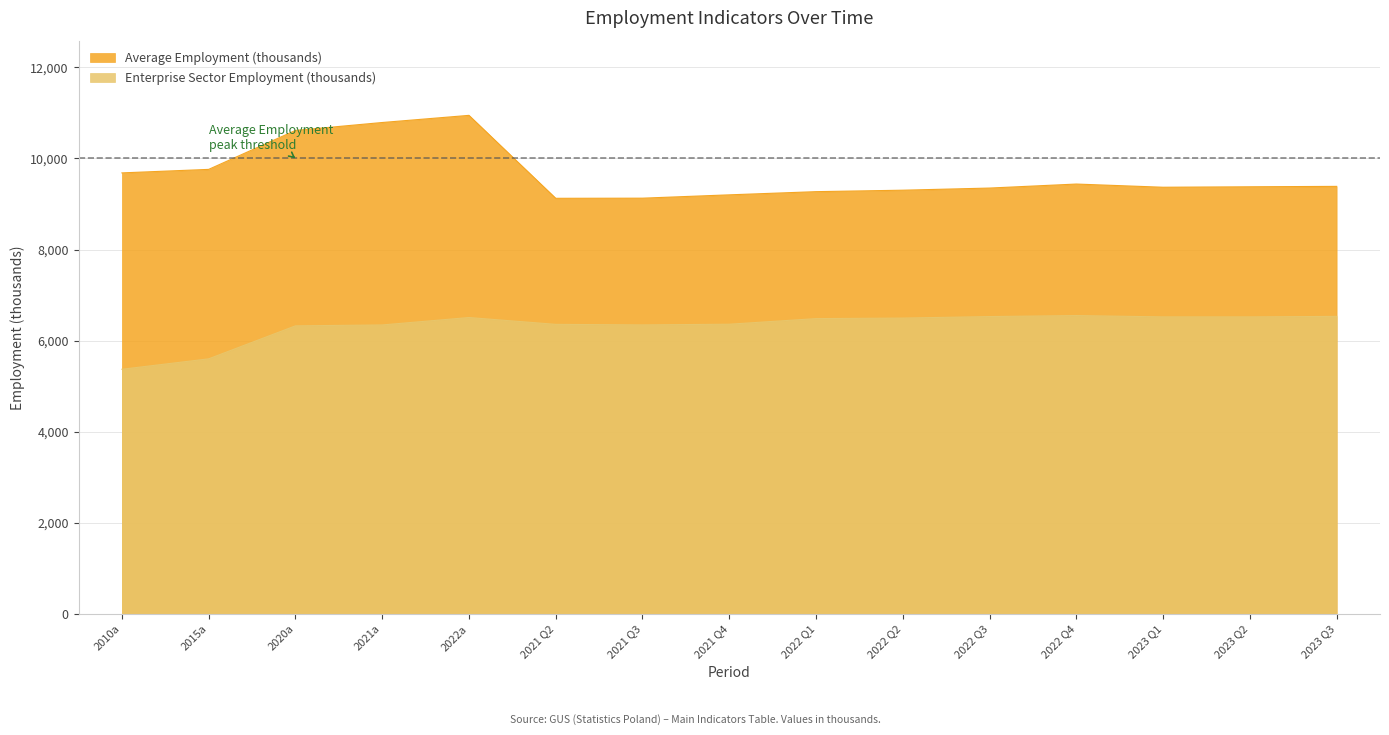

What are all the series names shown in the legend?

Average Employment (thousands), Enterprise Sector Employment (thousands)